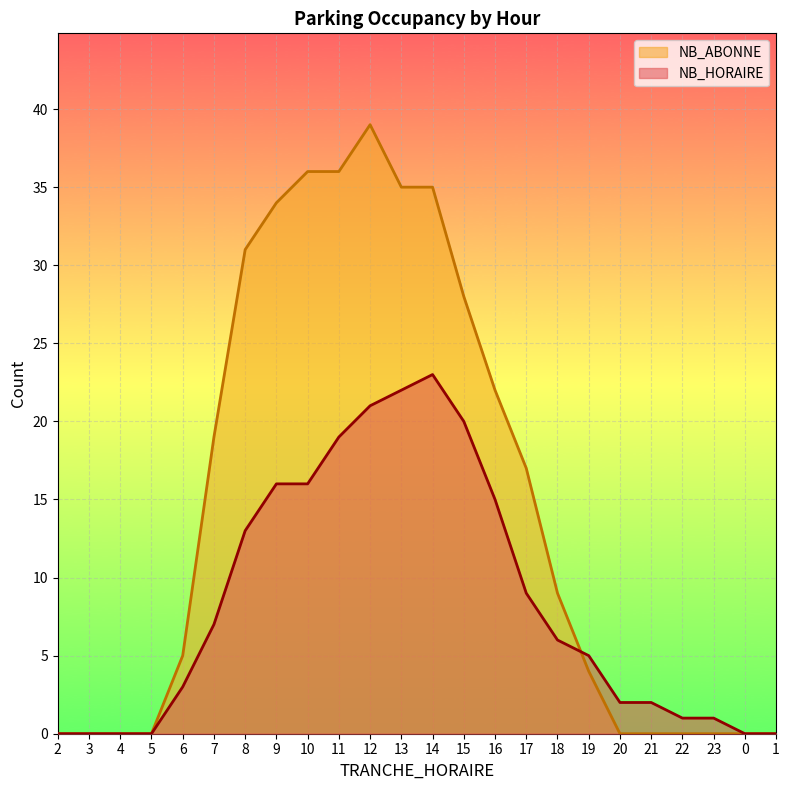

The value of NB_HORAIRE at 12 is 21. True or false?

True